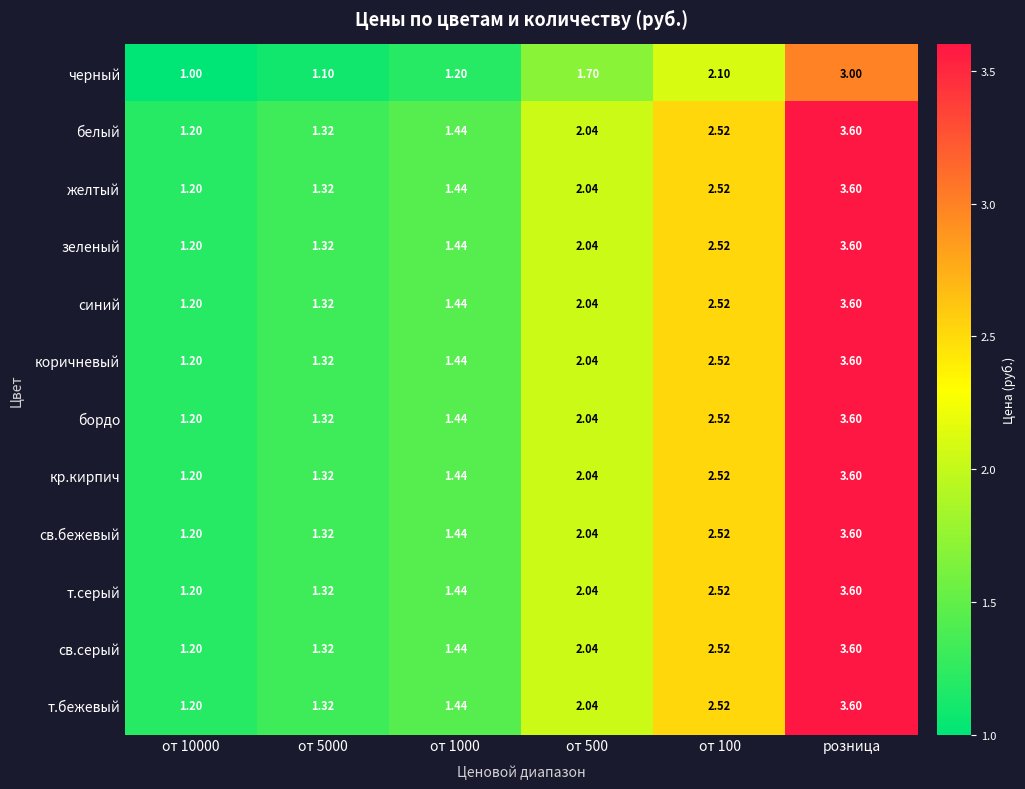

At which category is the sum across all series the highest?

розница